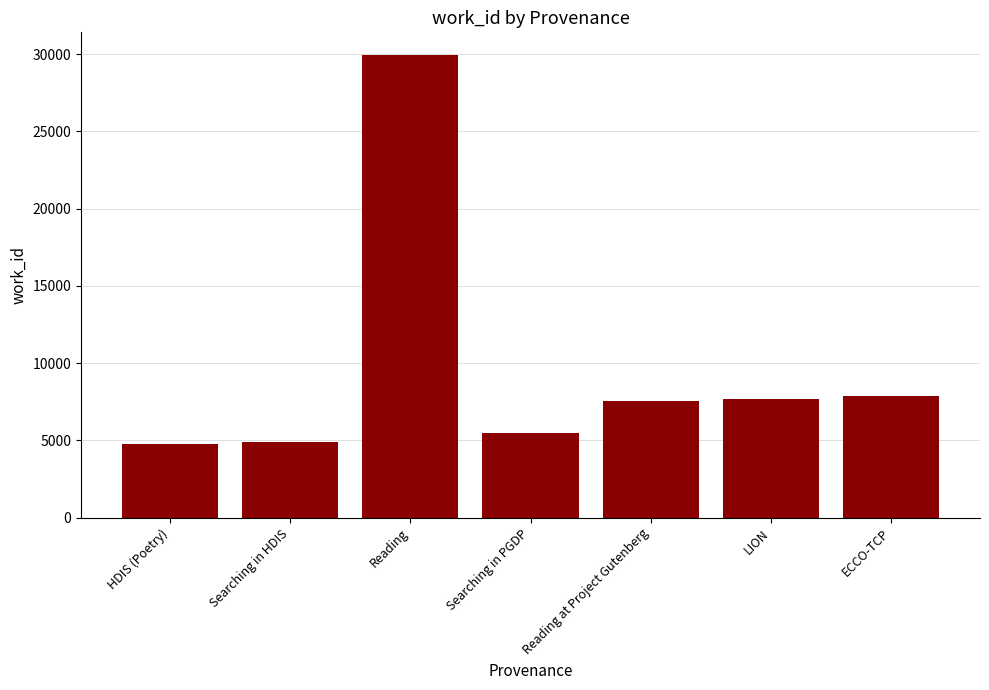

True or false: the data shows 7569 at Reading at Project Gutenberg.

True